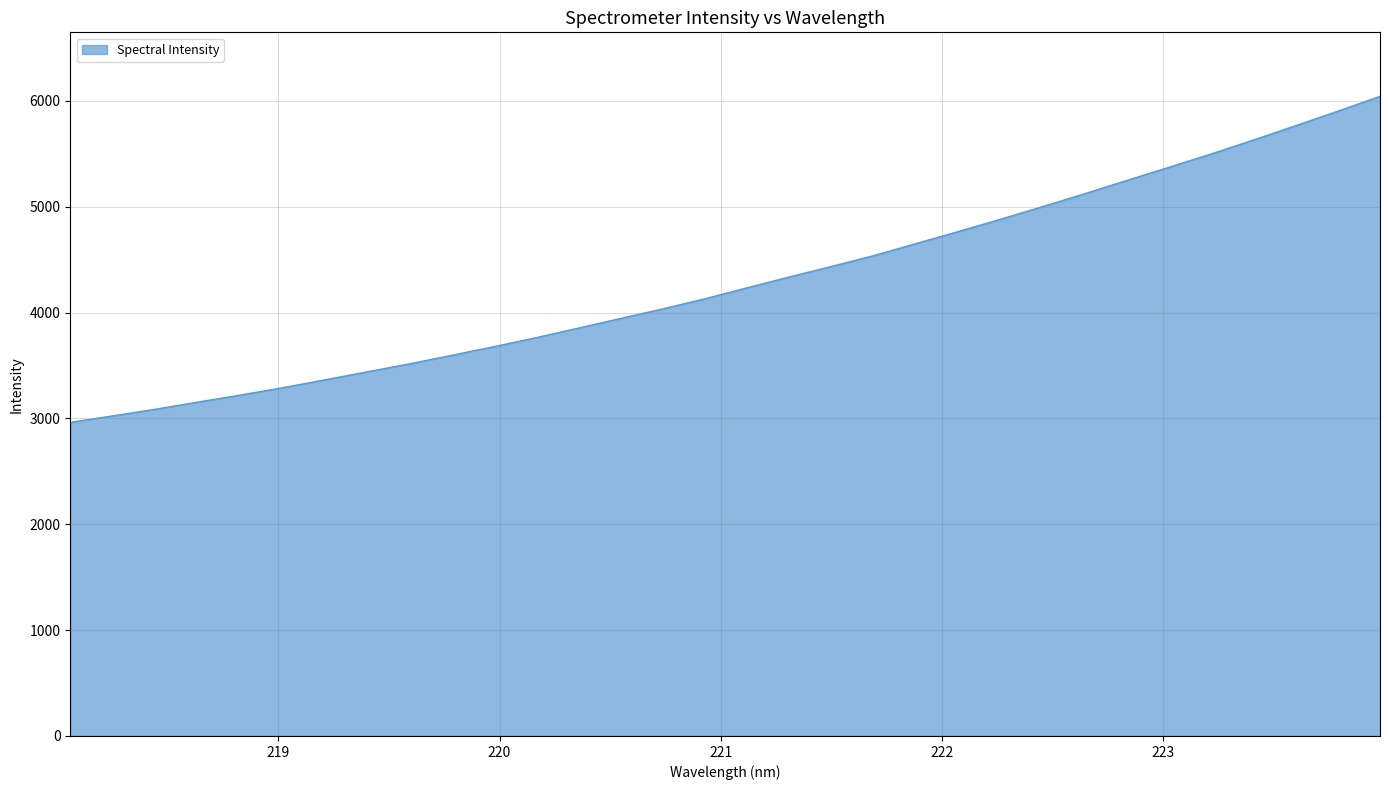

What is the difference between the maximum and minimum values?

3079.5